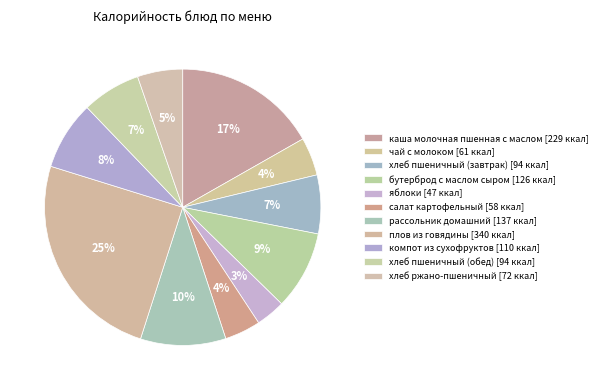

Approximately how many times larger is the value at плов из говядины compared to хлеб ржано-пшеничный?

4.7